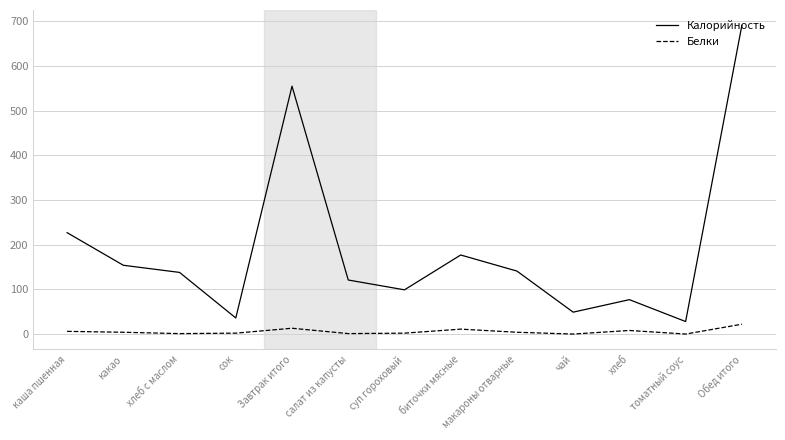

At how many categories does at least one series exceed 624?

1